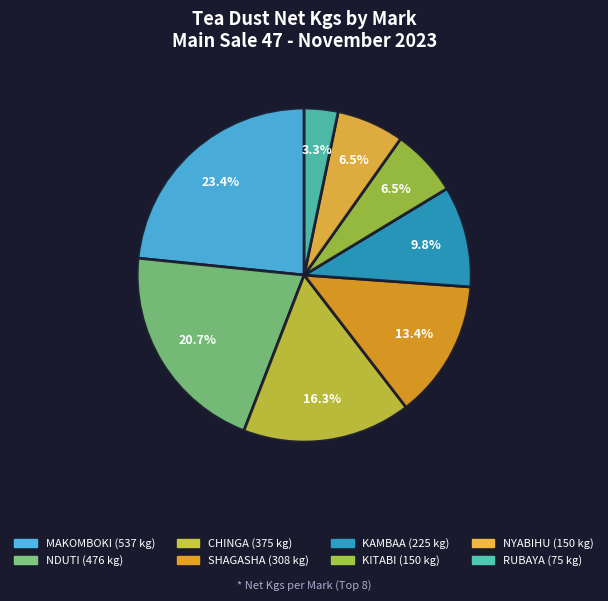

Is there a majority slice in this chart?

No